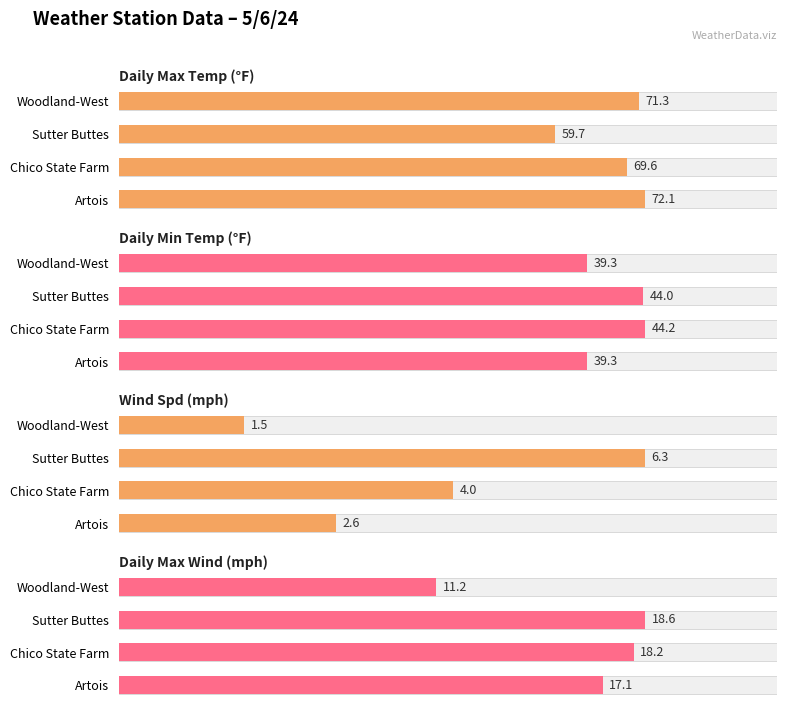

Count the number of categories in the chart.

4